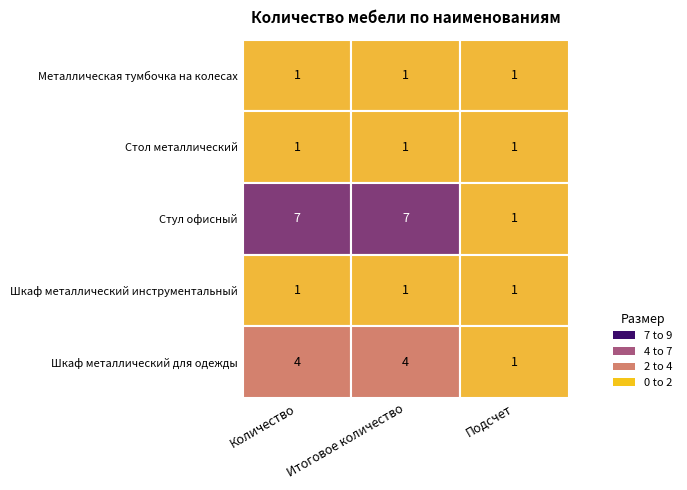

Is it true that Шкаф металлический инструментальный equals 1 at 2?

False